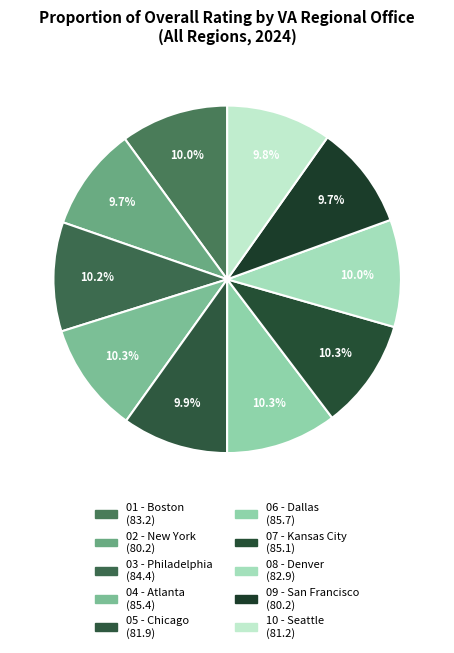

The 07 - Kansas City slice represents 23% of the pie. True or false?

False